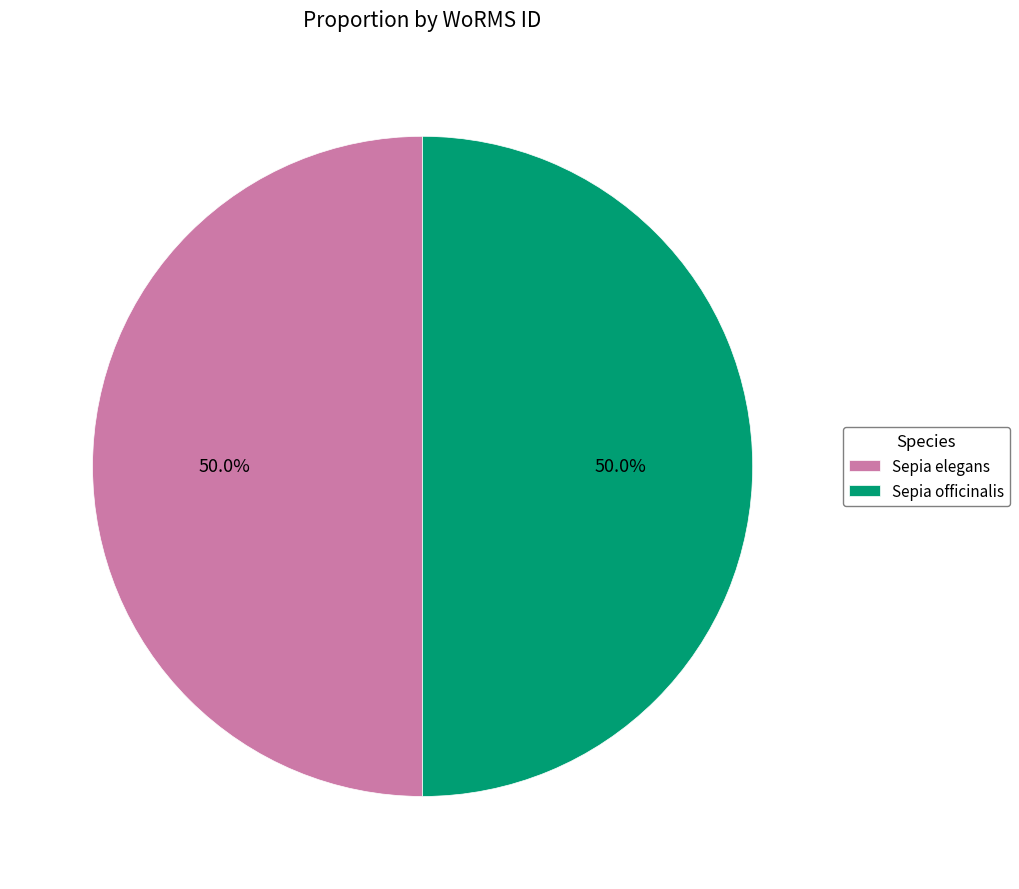

Approximately how many times larger is the value at Sepia officinalis compared to Sepia elegans?

1.0